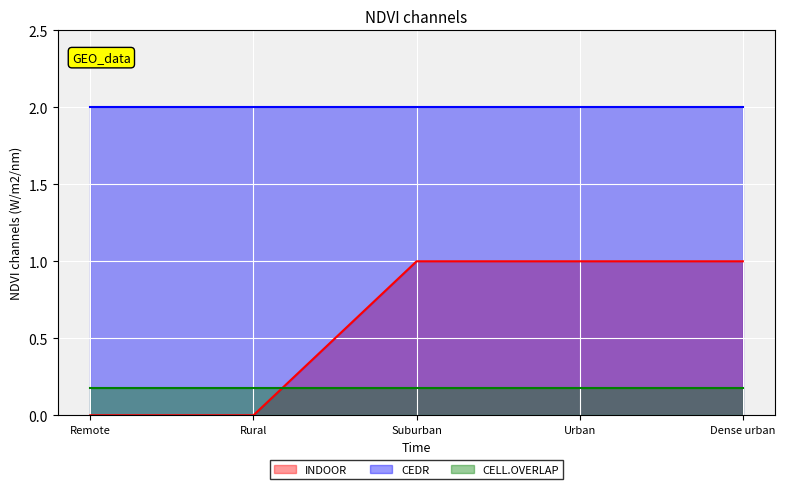

What are all the series names shown in the legend?

INDOOR, CEDR, CELL.OVERLAP